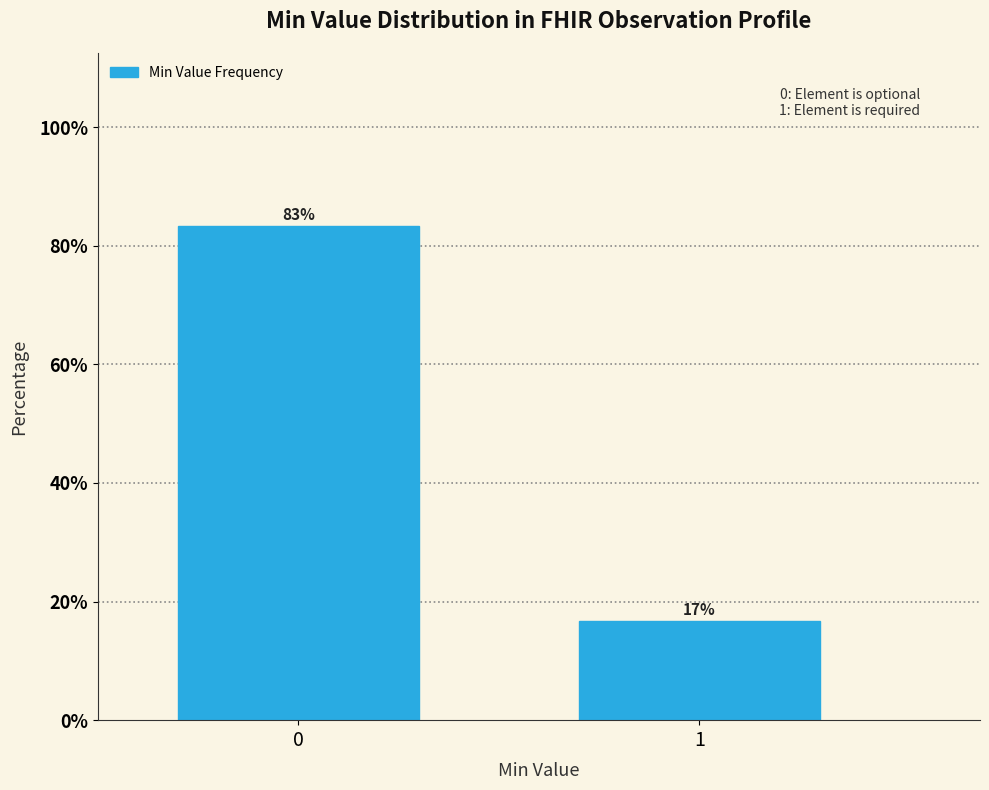

What is the approximate value at 1?

16.7